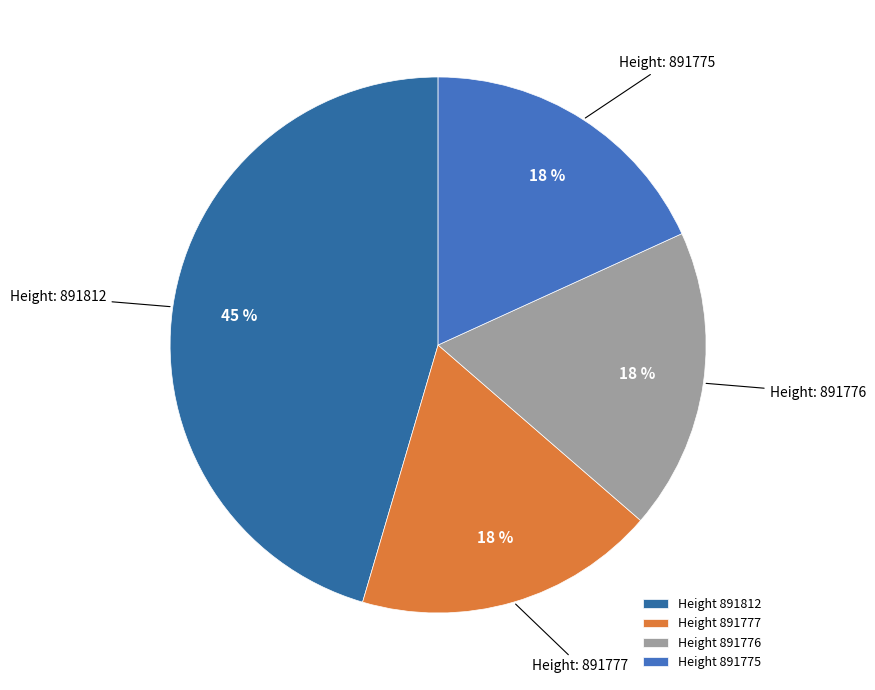

Which slice is the smallest?

891777